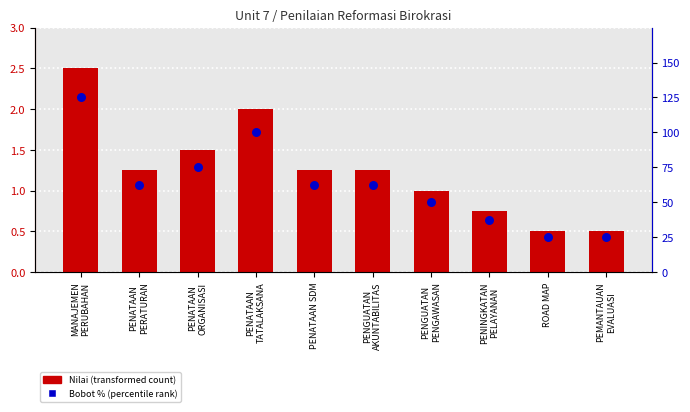

At which category is the sum across all series the highest?

MANAJEMEN
PERUBAHAN